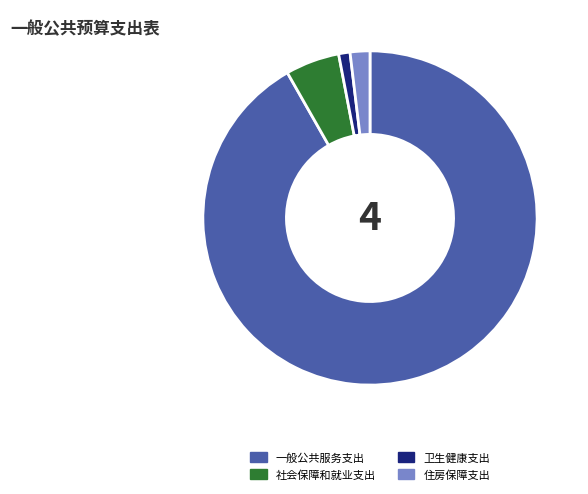

Which category has the smallest portion of the pie?

卫生健康支出